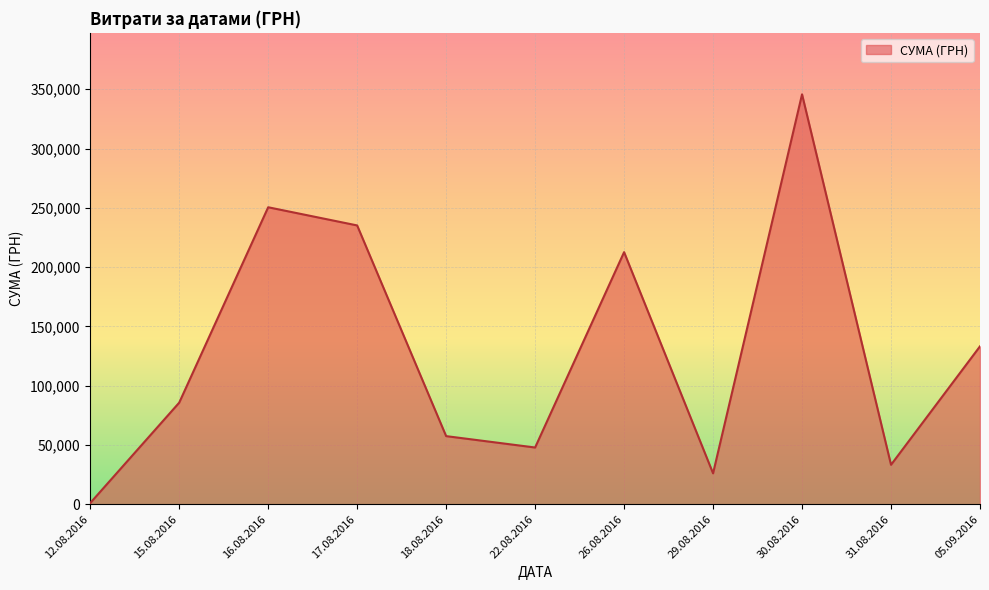

True or false: the data shows 14613.5 at 05.09.2016.

False